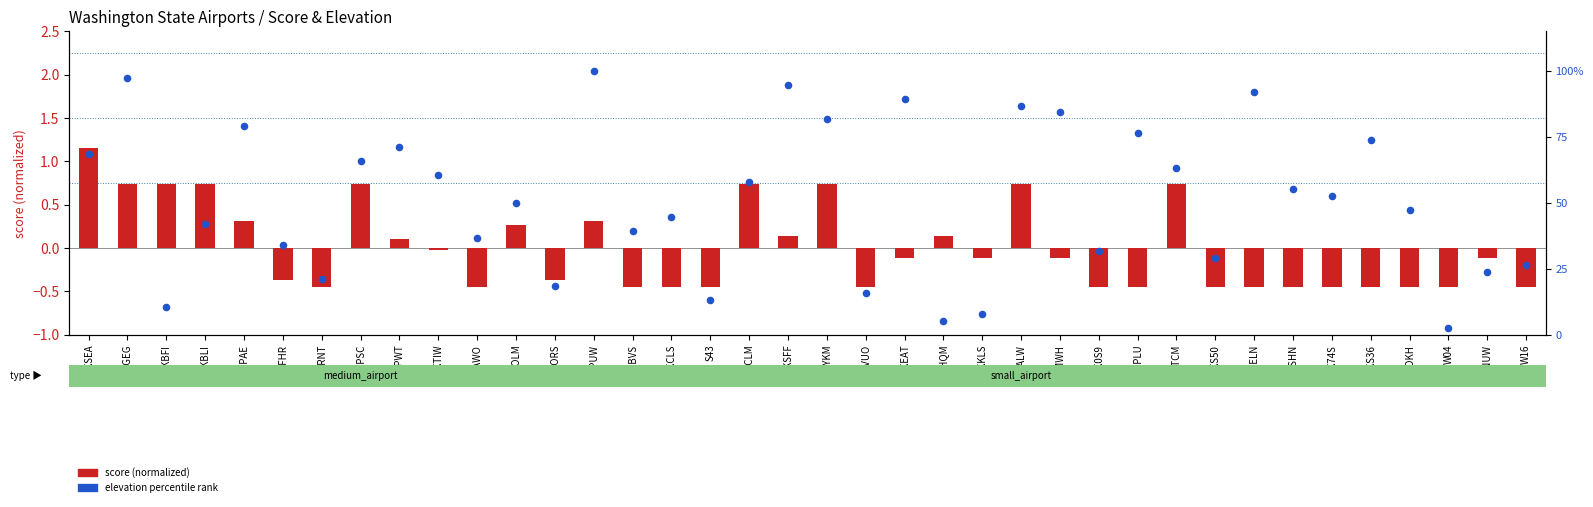

Is the value of elevation percentile at W04 greater than the value of score (normalized) at KVUO?

Yes